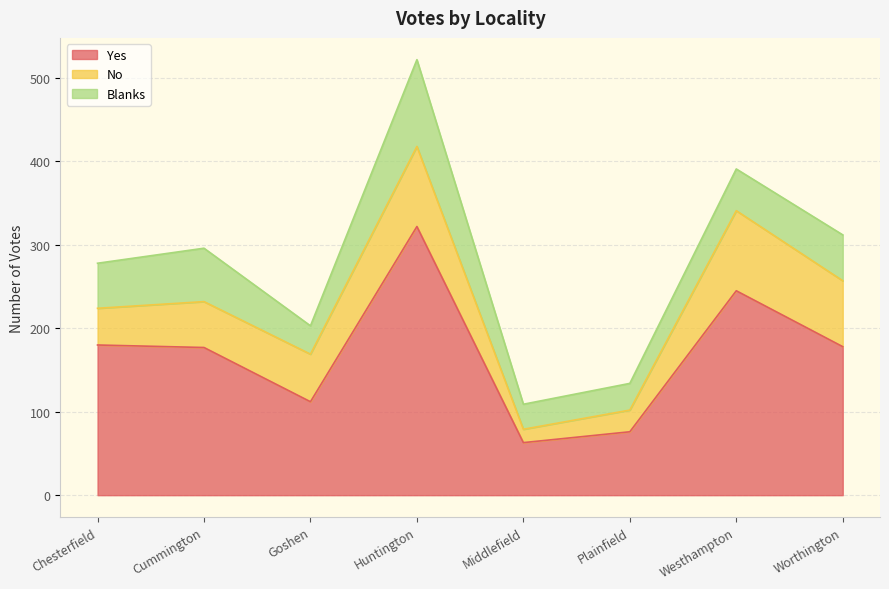

How many lines are shown in the chart?

3